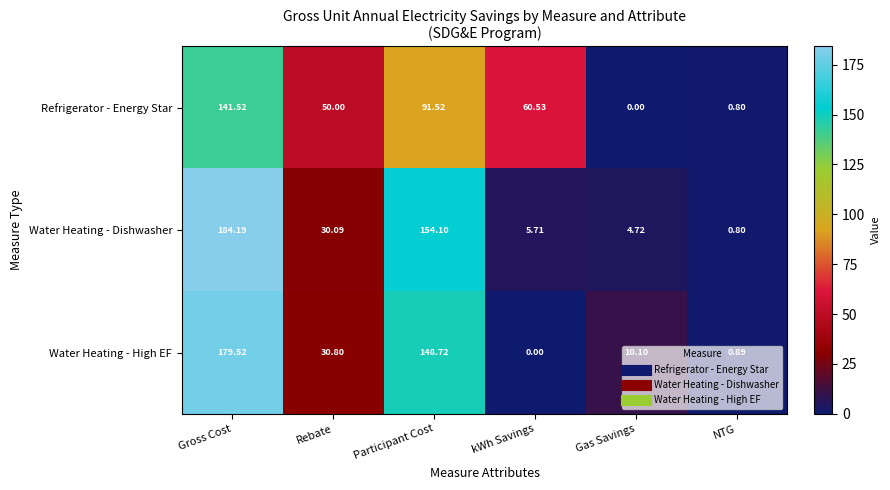

Which series has the largest range (max minus min)?

Water Heating - Dishwasher